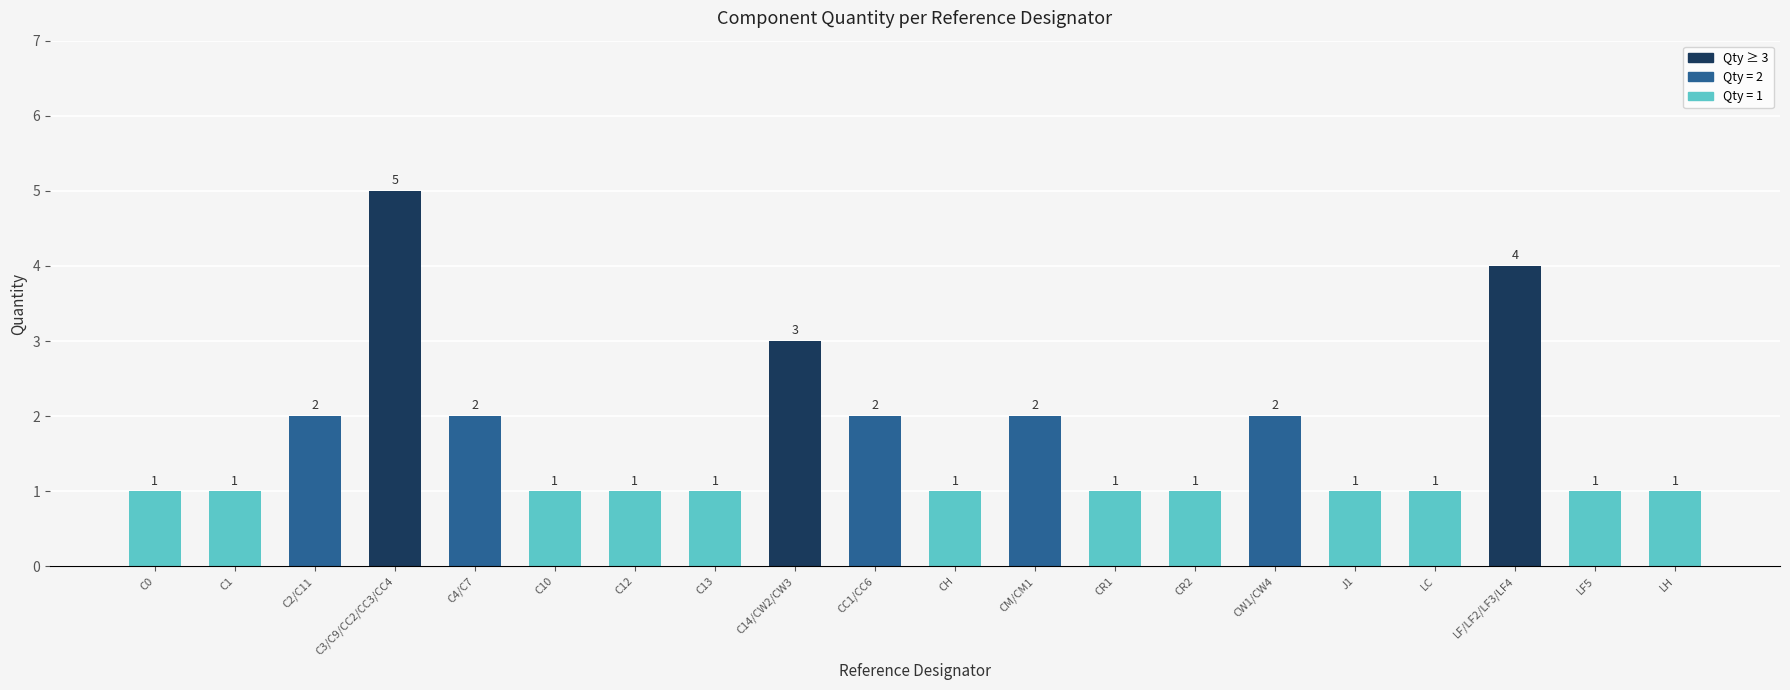

What is the sum of the values at C2/C11 and C1?

3